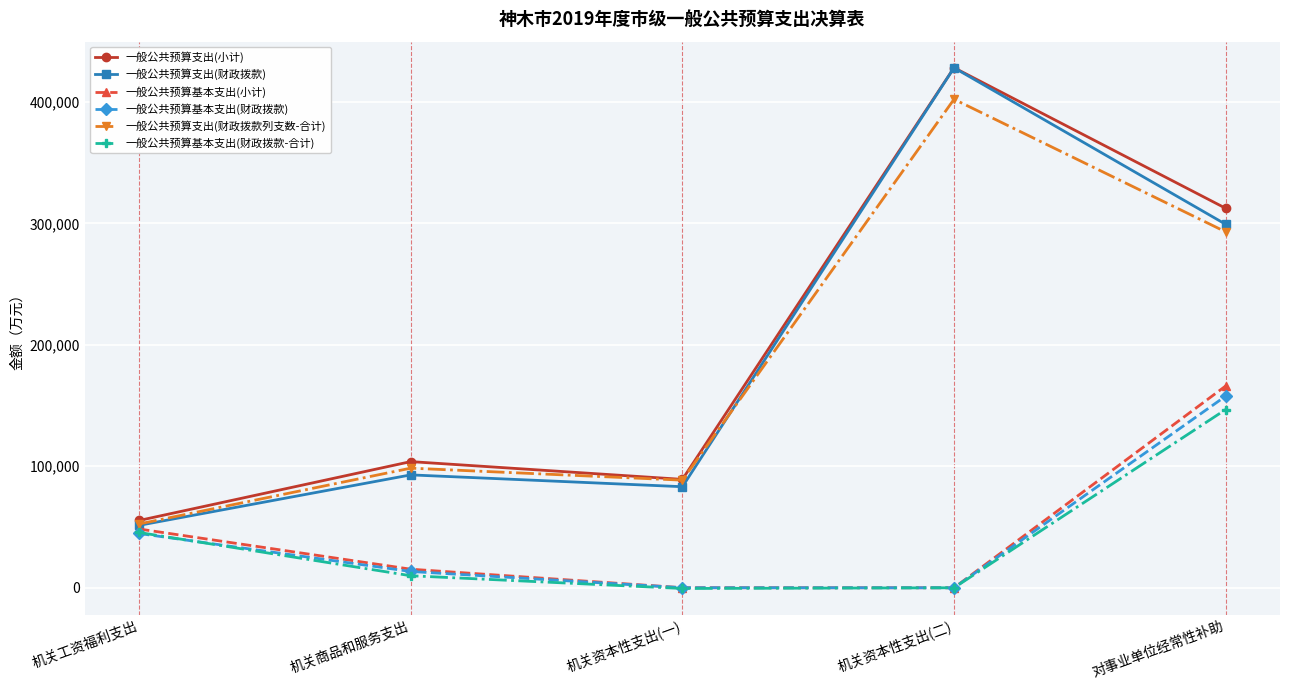

Which series has the widest spread of values?

一般公共预算支出(财政拨款)